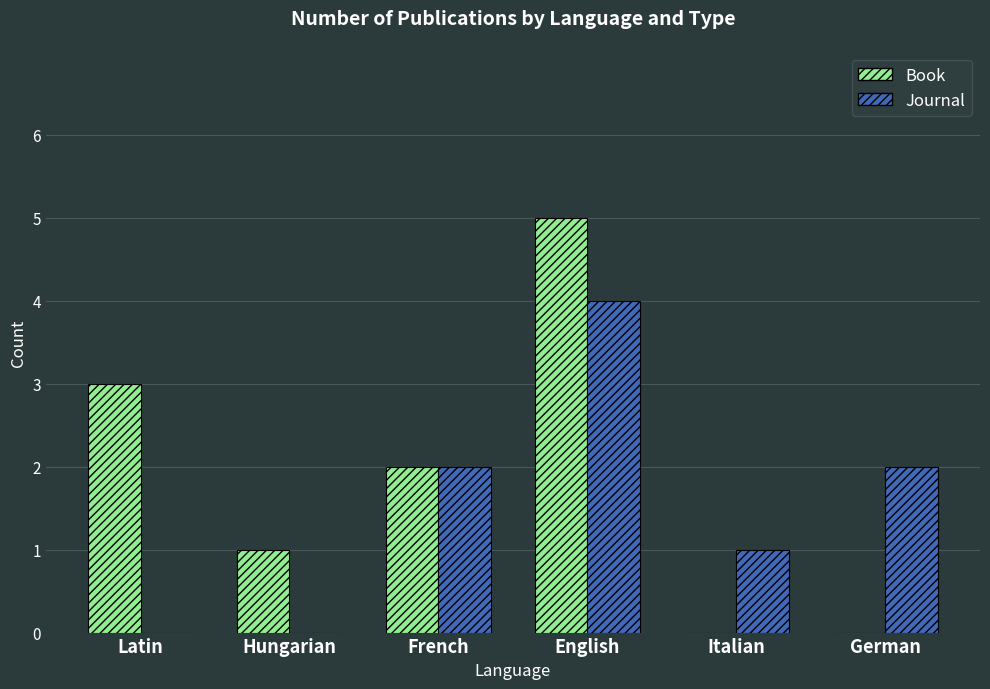

What is the spread (max minus min) of values at German?

2